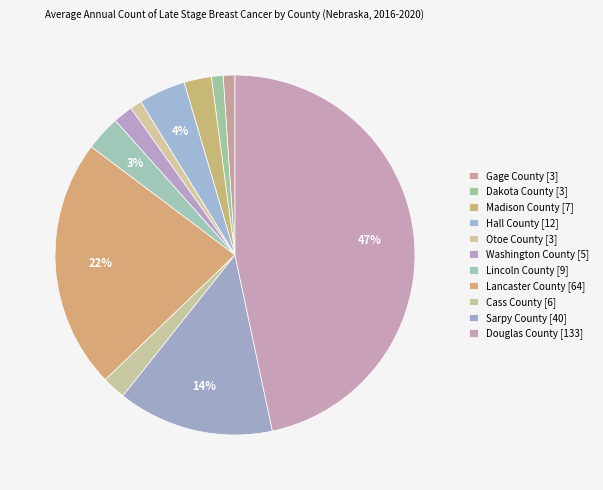

Is it true that Hall County is 16% of the pie?

False